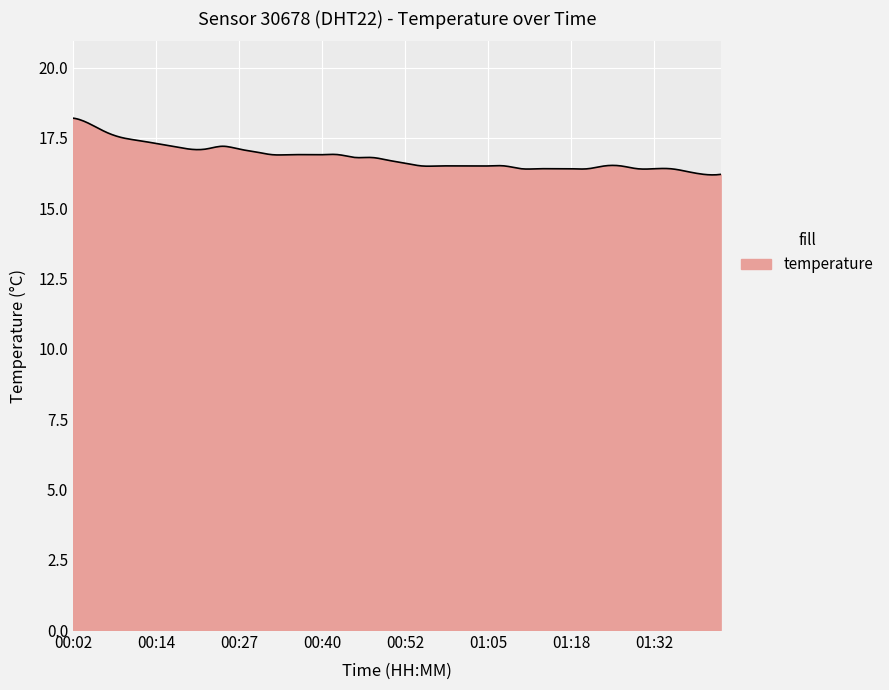

What is the maximum value shown in the chart?

18.2